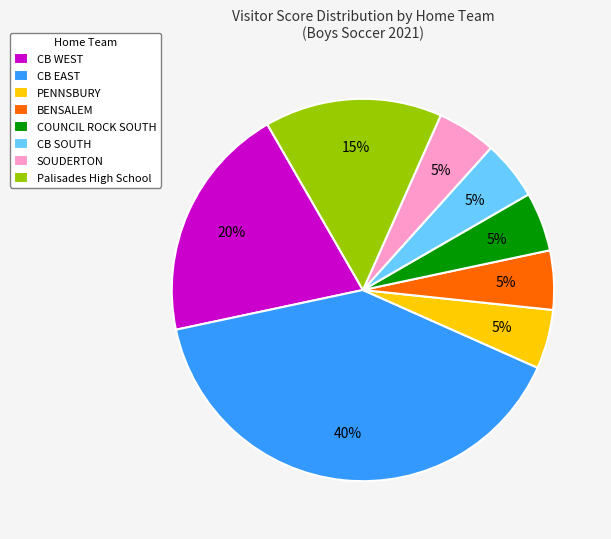

Which category has the biggest portion of the pie?

CB EAST